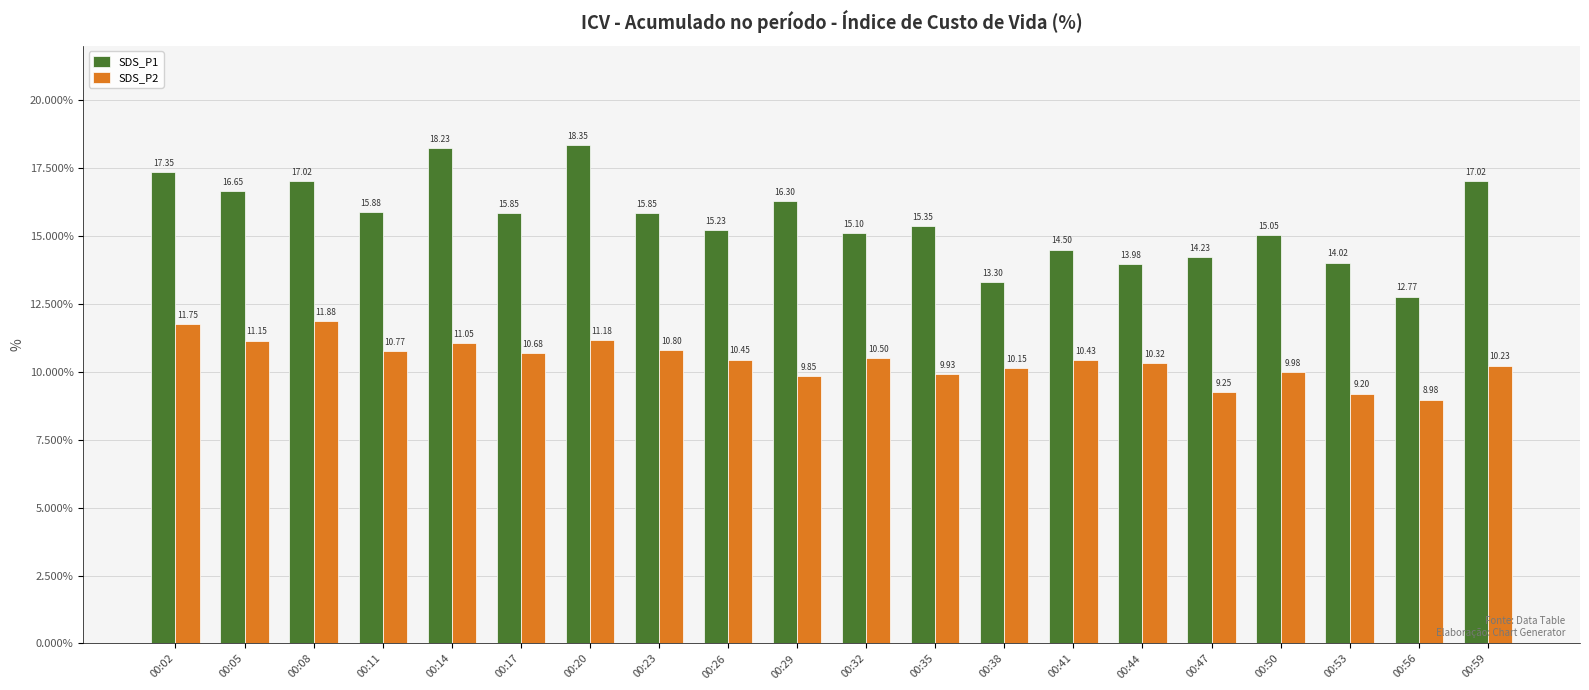

Rank the series by their average value, from highest to lowest.

SDS_P1, SDS_P2